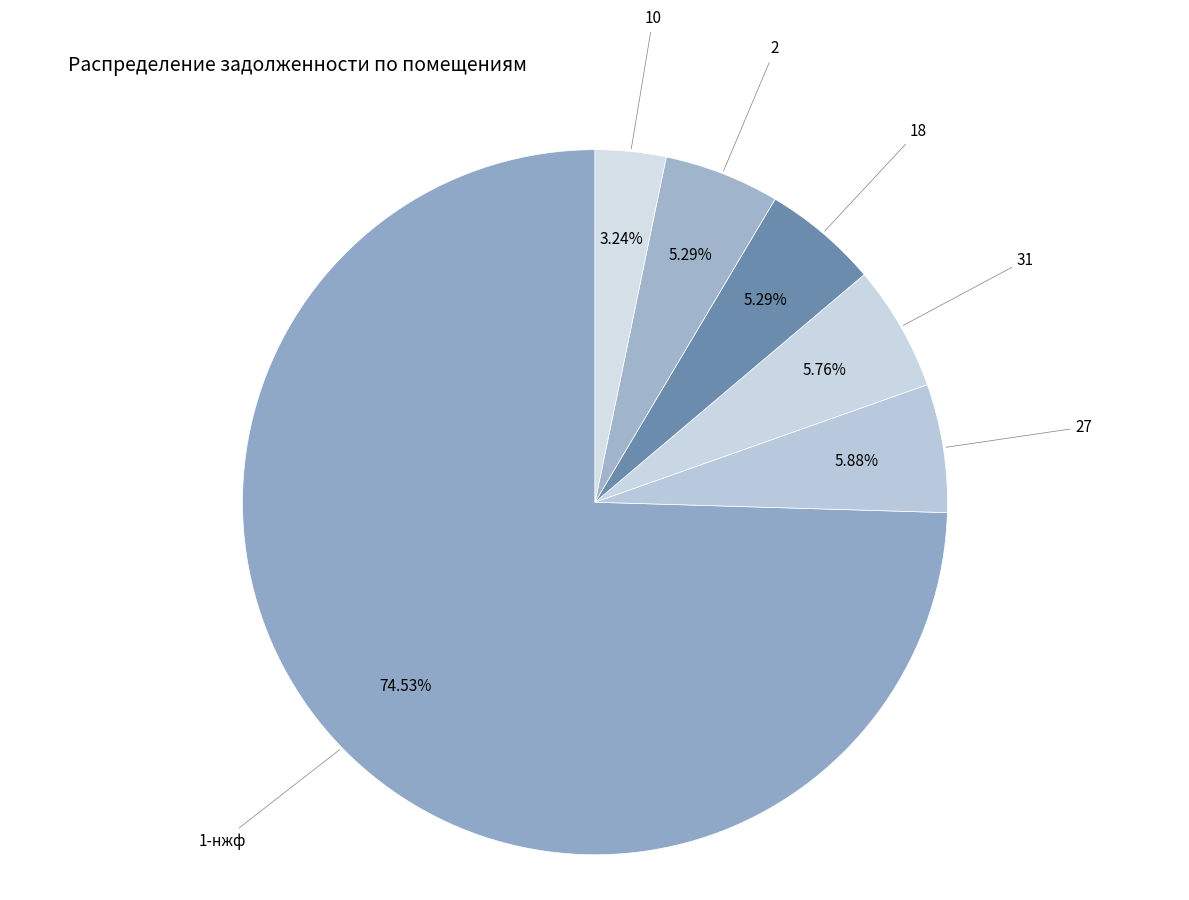

Which slice is the largest?

1-нжф